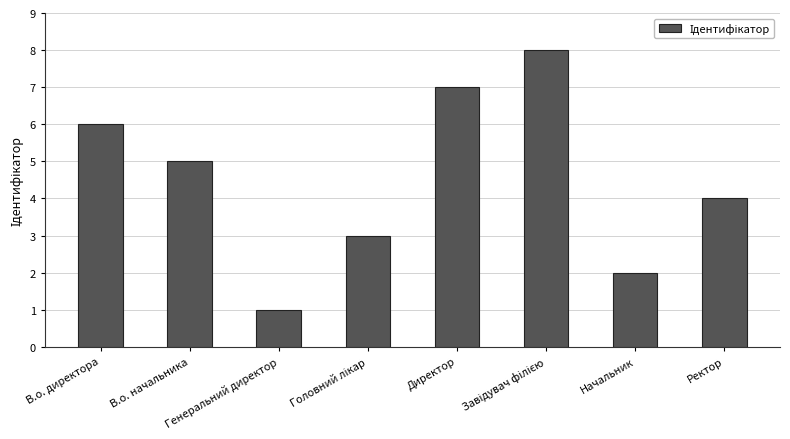

Count the values in the range 3 to 7.

5